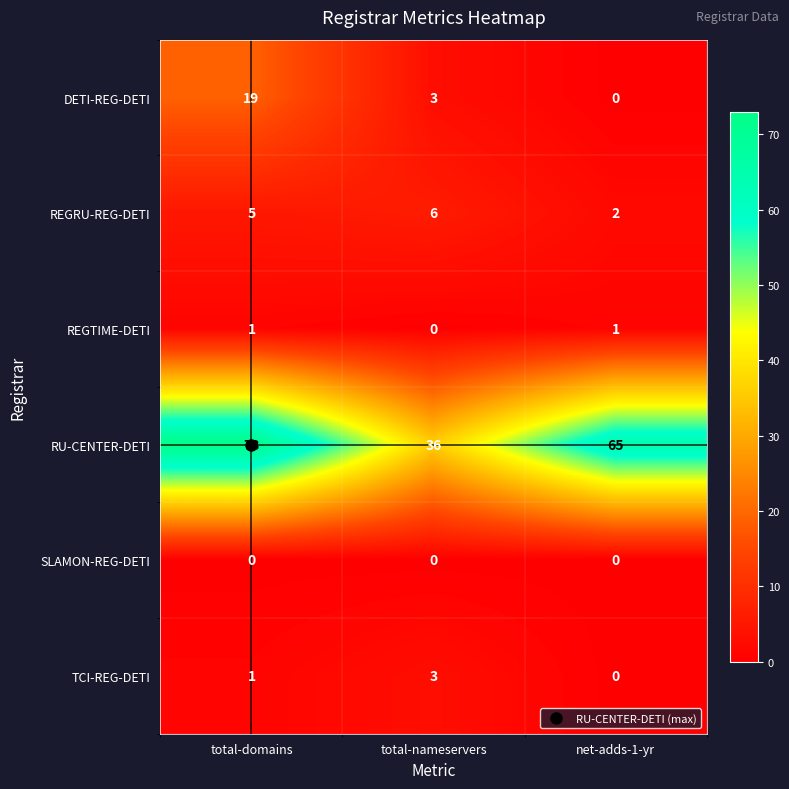

What is the total value across all series at total-domains?

99